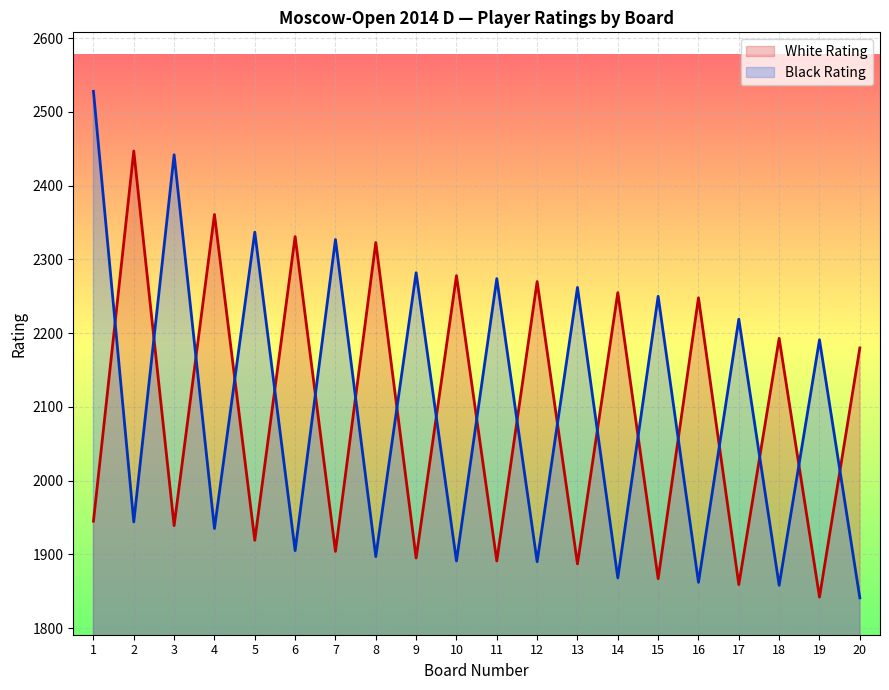

What is the sum of all White Rating values?

41834